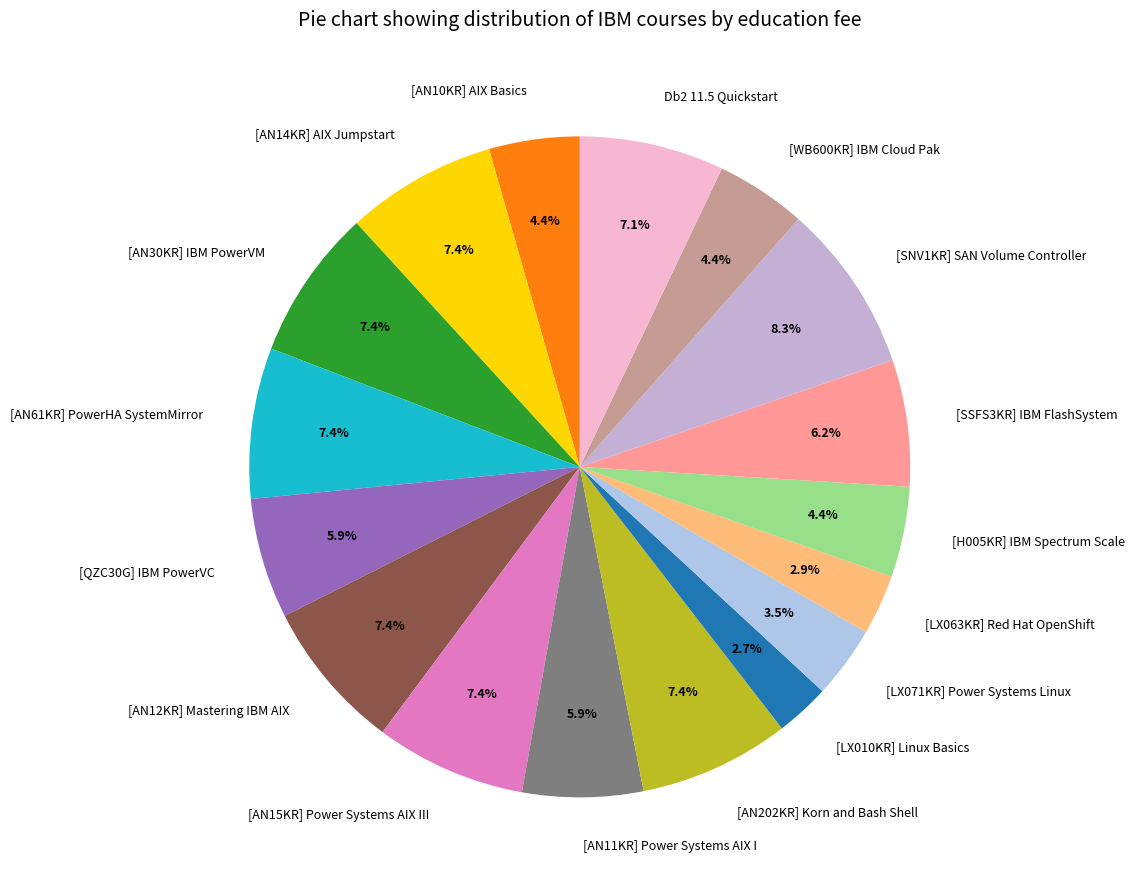

How many segments does this pie chart have?

17